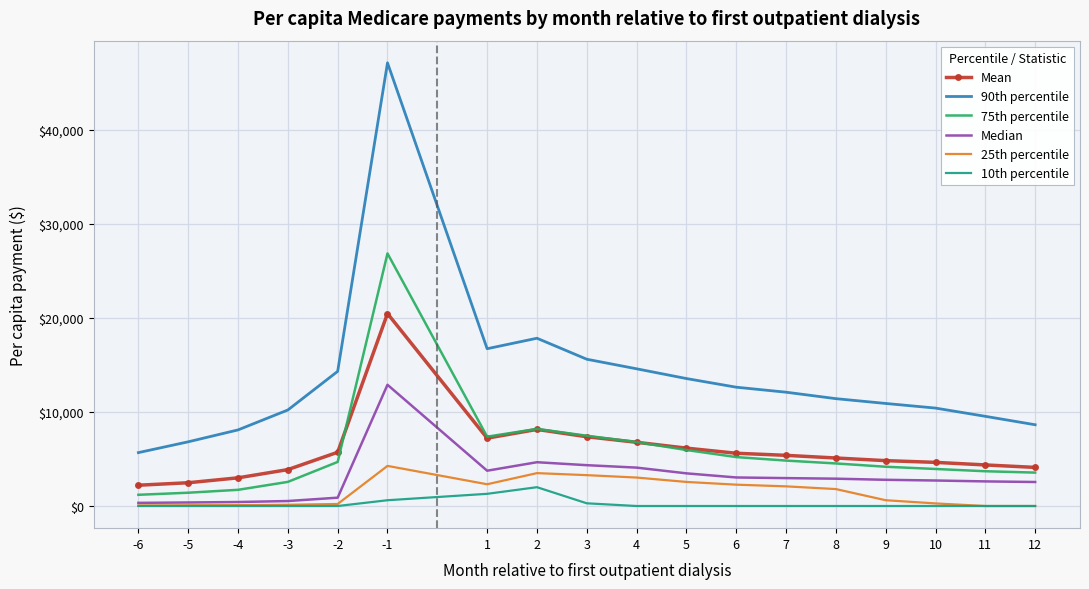

Rank the series by their maximum value, from lowest to highest.

10th percentile, 25th percentile, Median, Mean, 75th percentile, 90th percentile